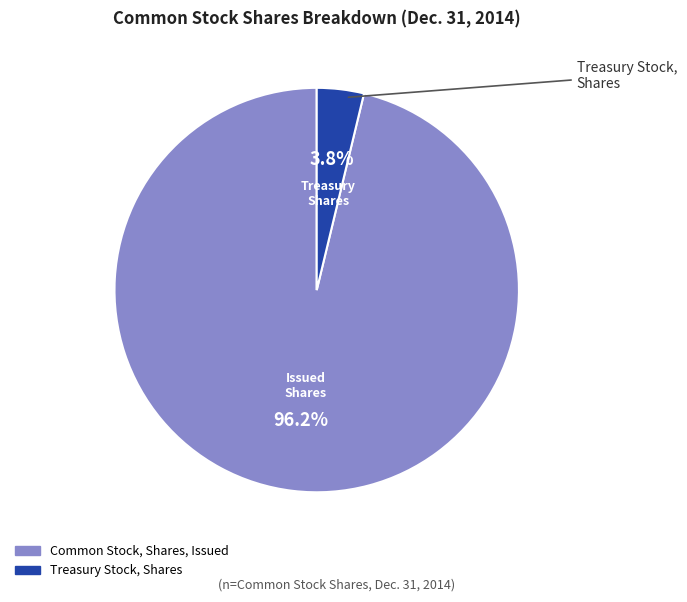

Is there any slice that represents more than half of the pie?

Yes